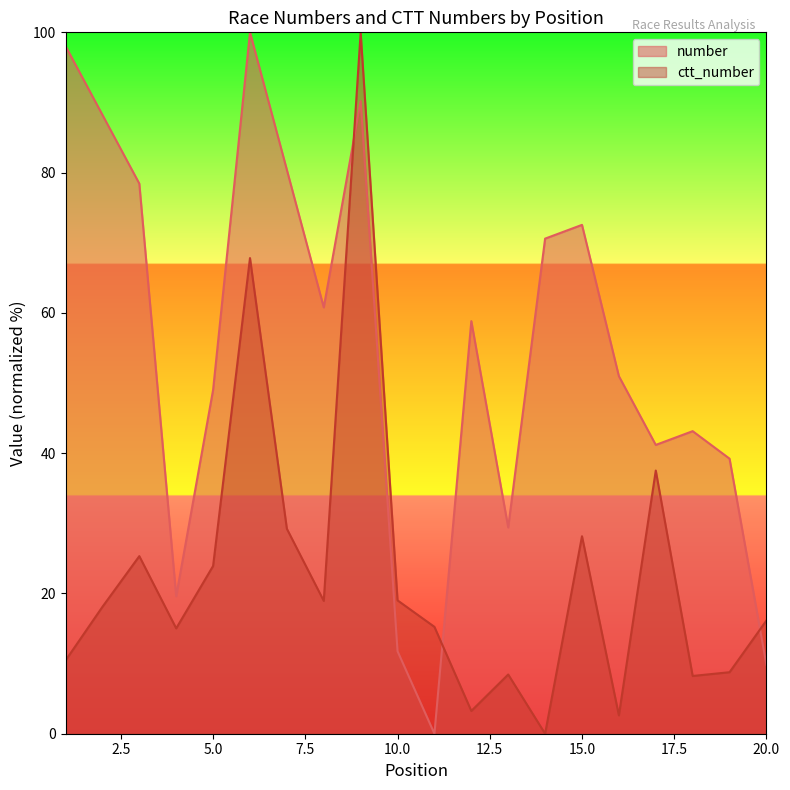

Rank the series at 10.0 from highest to lowest value.

ctt_number, number